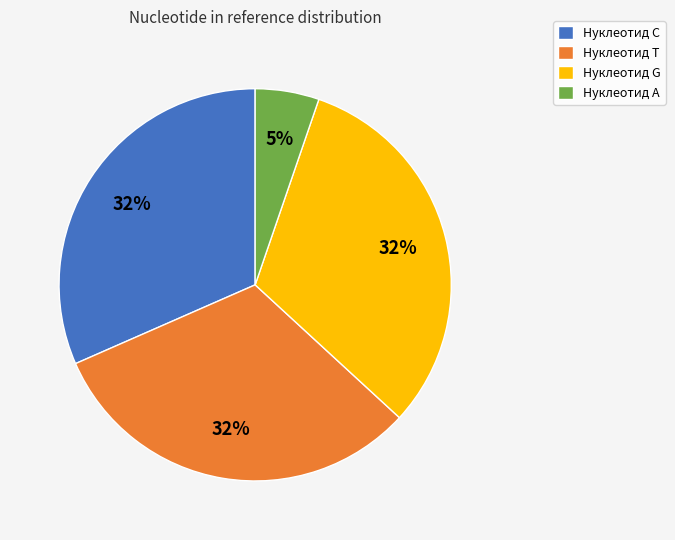

Is it true that Нуклеотид C is 39% of the pie?

False